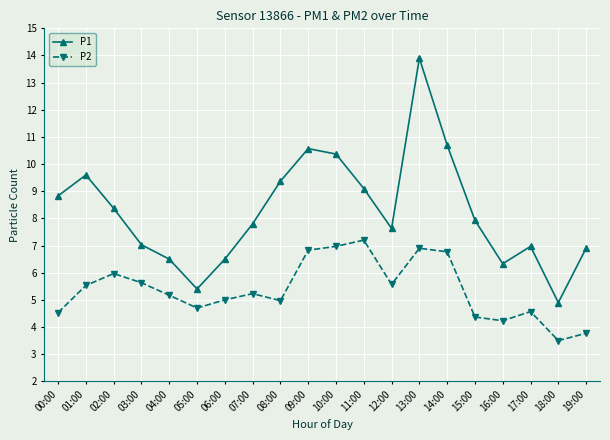

Between 05:00 and 16:00, which series saw the biggest shift?

P1